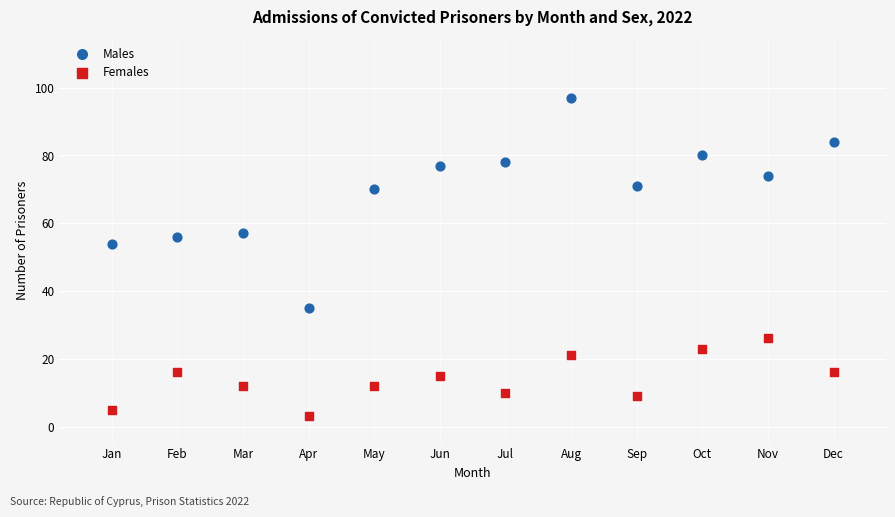

Which series has the largest Y range (max minus min)?

Males